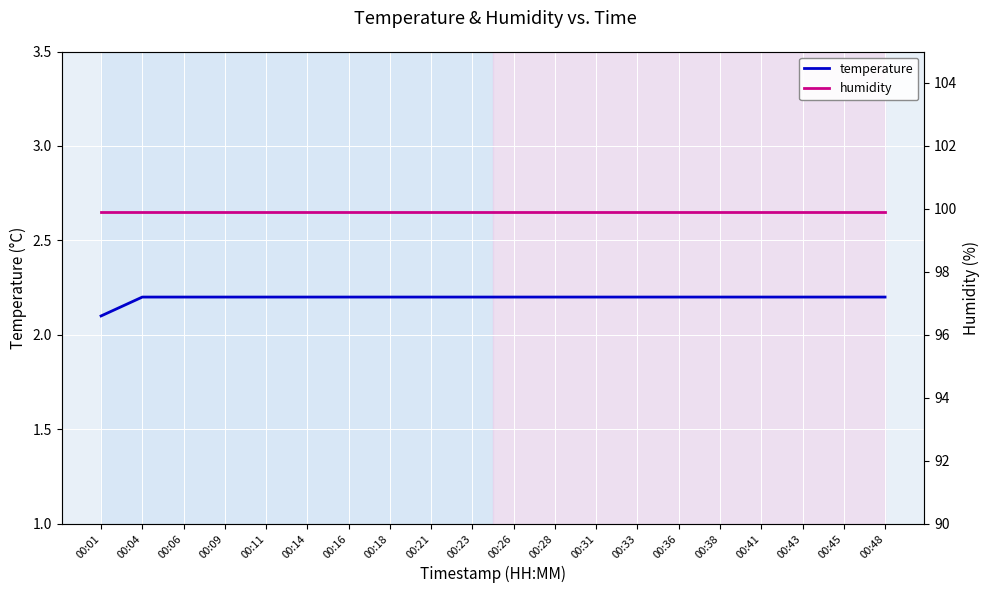

At which label is humidity closest to 99?

00:01